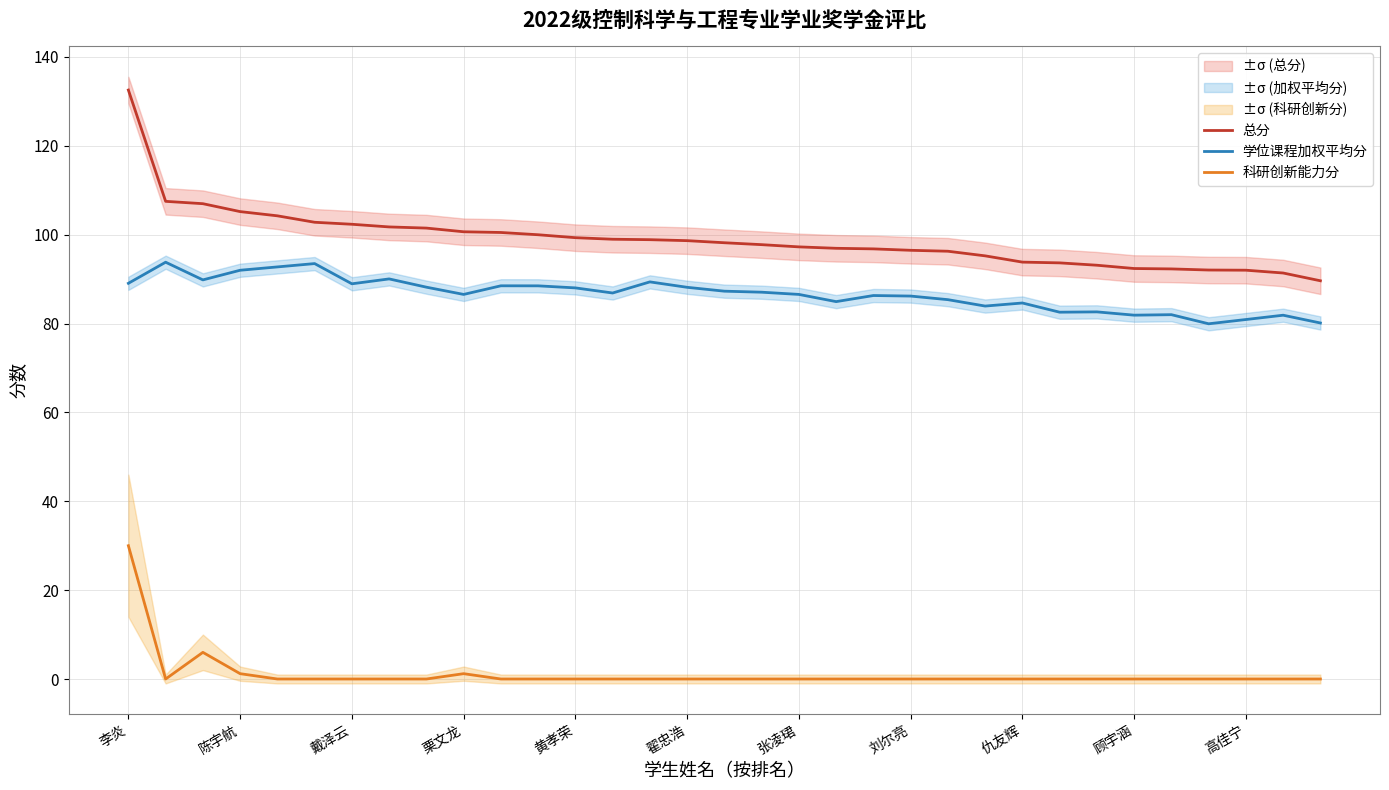

Reading left to right, extract all data points from this chart.

总分: 132.6	107.5	107.0	105.2	104.2	102.8	102.3	101.8	101.5	100.7	100.5	100.0	99.3	99.0	98.9	98.7	98.2	97.8	97.3	96.9	96.8	96.5	96.3	95.2	93.8	93.7	93.1	92.4	92.3	92.0	92.0	91.4	89.6
学位课程加权平均分: 89.1	93.8	89.8	92.0	92.8	93.5	89.0	90.0	88.2	86.6	88.5	88.5	88.0	86.9	89.4	88.2	87.3	87.1	86.6	84.9	86.3	86.2	85.4	83.9	84.6	82.6	82.6	81.9	82.0	80.0	80.9	81.9	80.1
科研创新能力分: 30.0	0.0	6.0	1.2	0.0	0.0	0.0	0.0	0.0	1.2	0.0	0.0	0.0	0.0	0.0	0.0	0.0	0.0	0.0	0.0	0.0	0.0	0.0	0.0	0.0	0.0	0.0	0.0	0.0	0.0	0.0	0.0	0.0